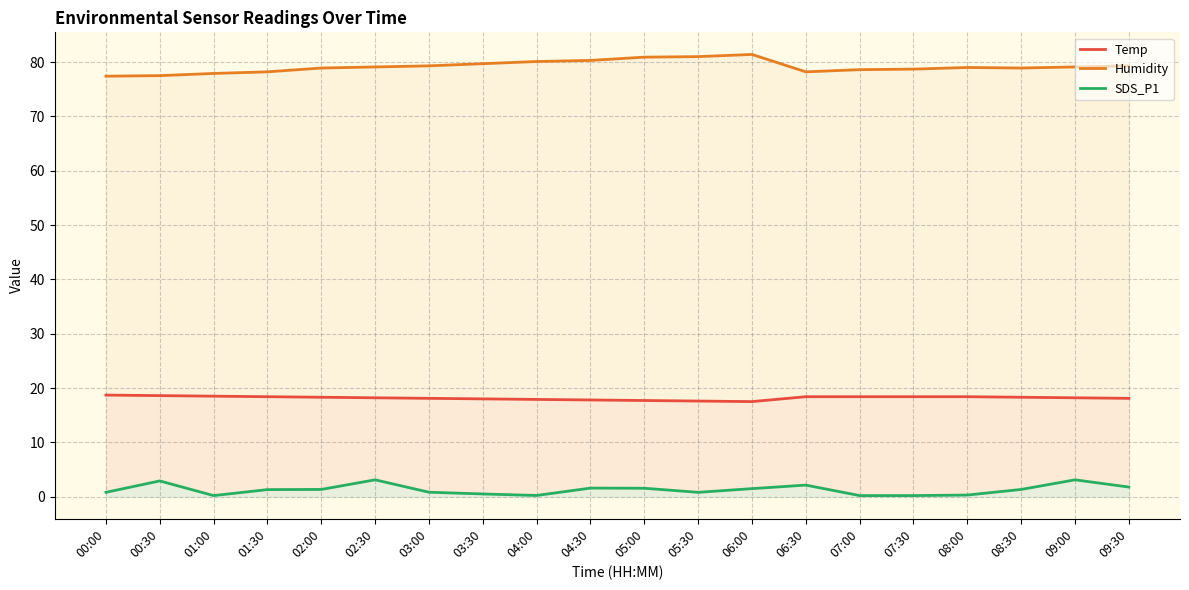

True or false: SDS_P1 and Humidity cross at least once.

False